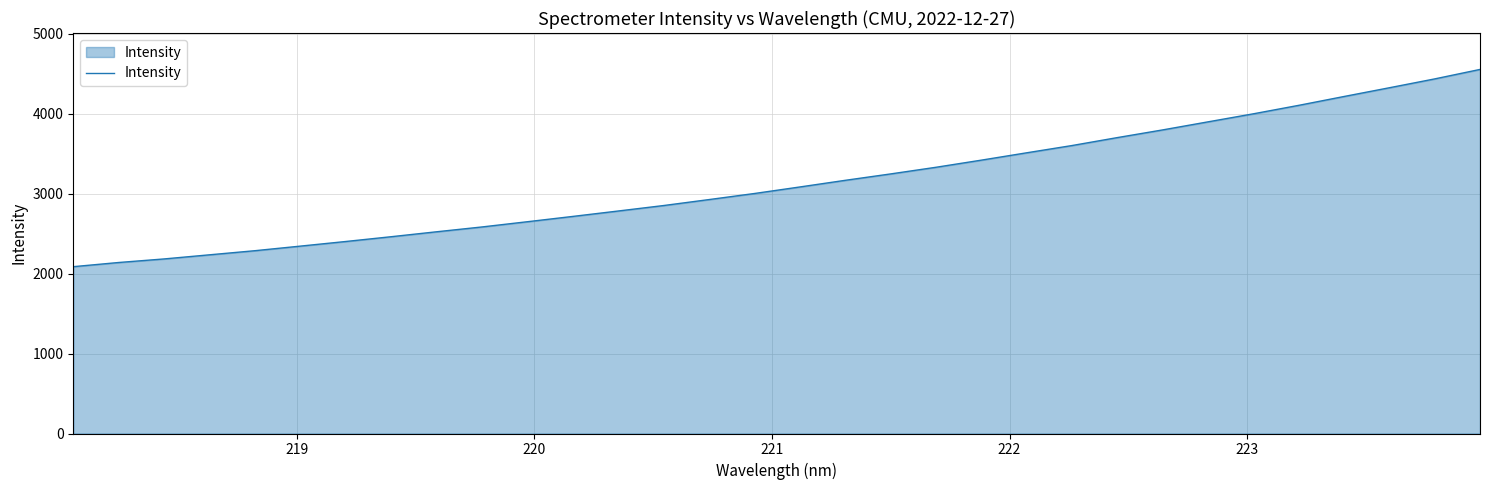

What is the maximum value shown in the chart?

4556.5